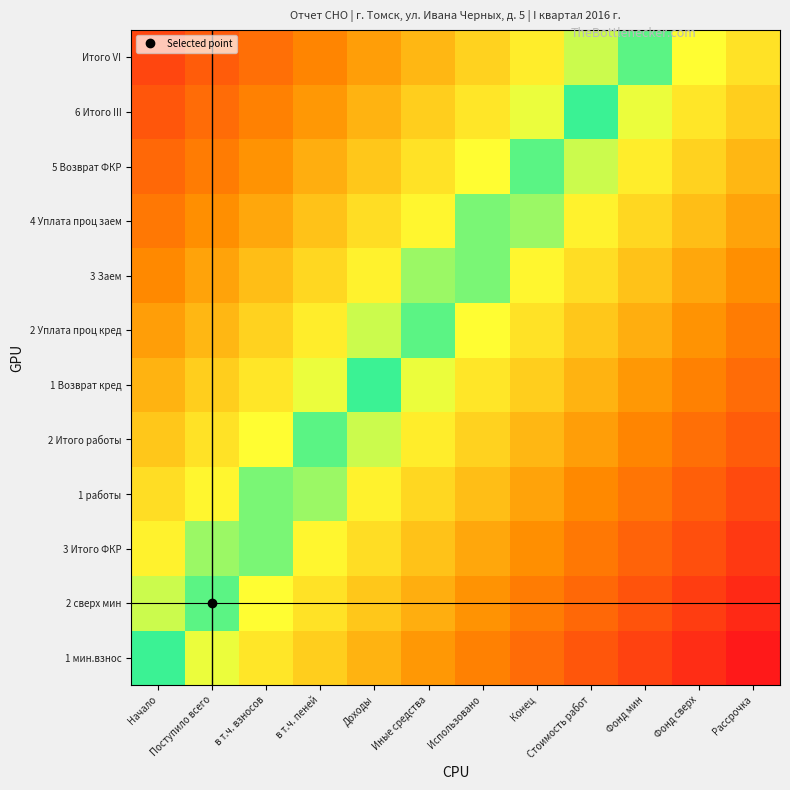

What is the maximum value shown in the chart?

1.0